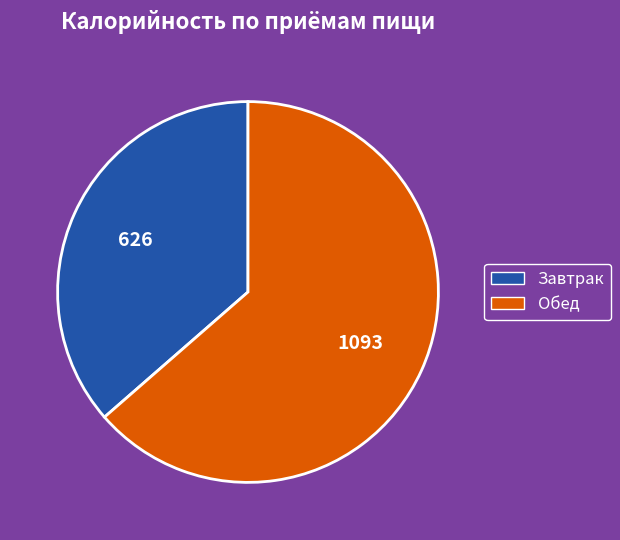

Does Обед account for over 50% of the chart?

Yes